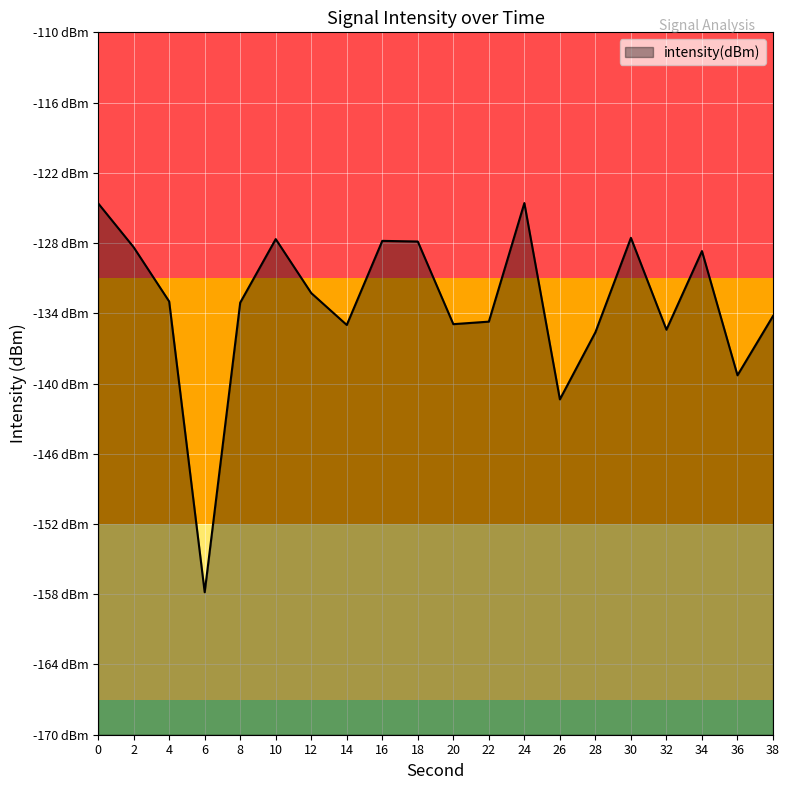

List the labels in order of value, largest first.

24, 0, 30, 10, 16, 18, 2, 34, 12, 4, 8, 38, 22, 20, 14, 32, 28, 36, 26, 6